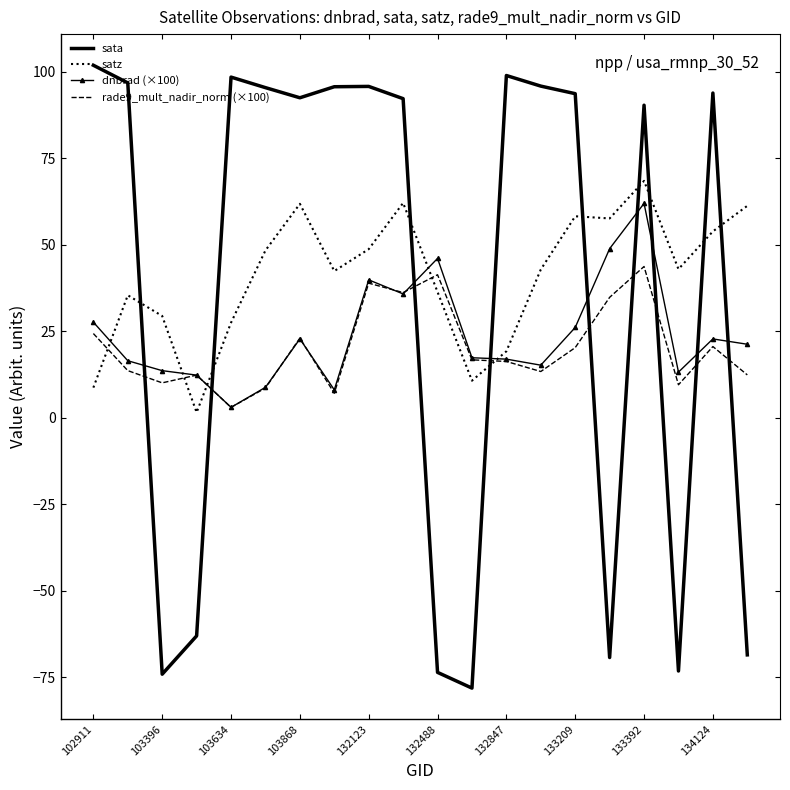

Which series has the largest range (max minus min)?

sata